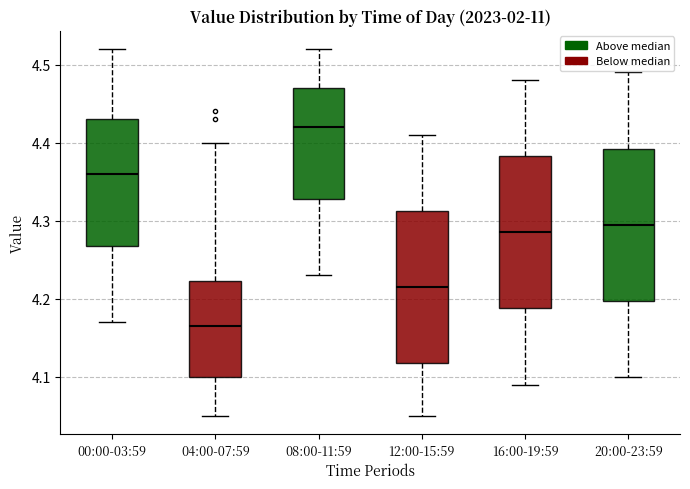

Which box's median line is the lowest?

04:00-07:59